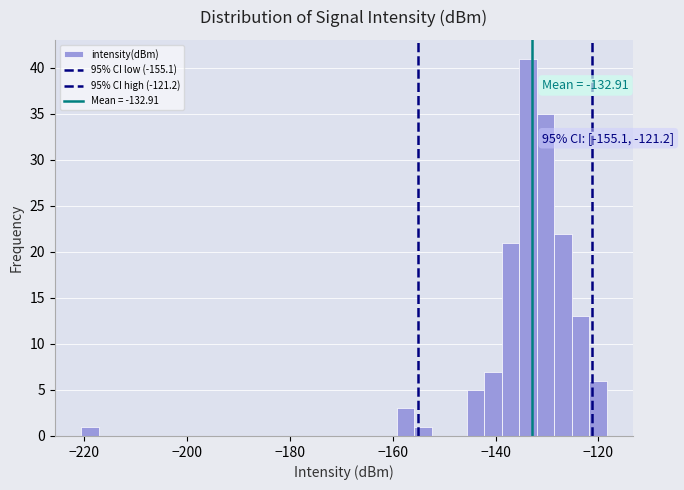

Around what value on the x-axis is the tallest bar? Give the approximate position of its centre, as read against the axis.

-134